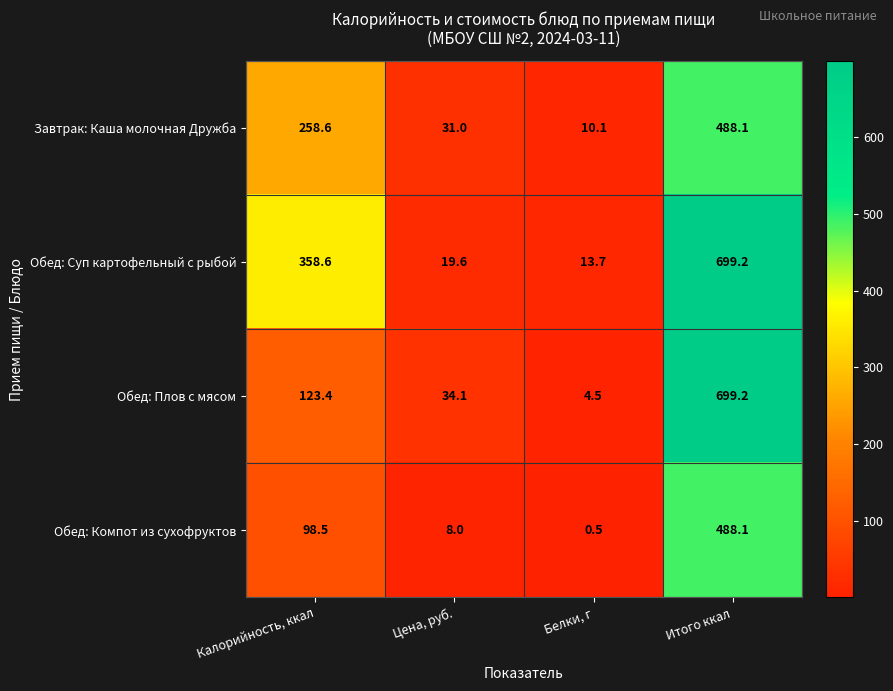

Which series changed the most between Белки, г and Итого ккал?

Обед: Плов с мясом